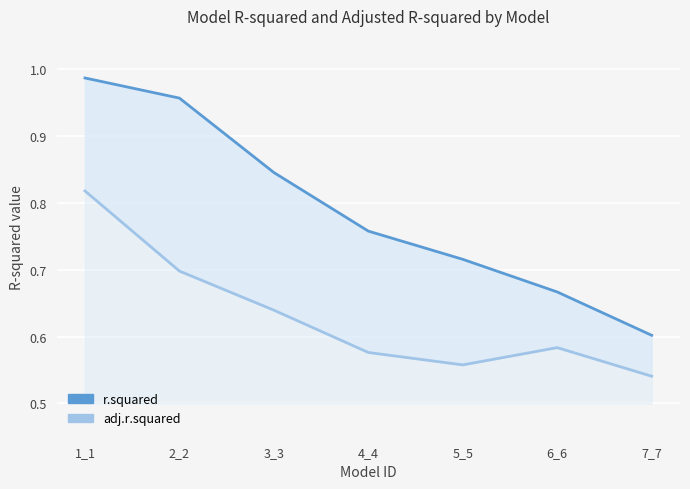

True or false: adj.r.squared and r.squared intersect in this chart.

False